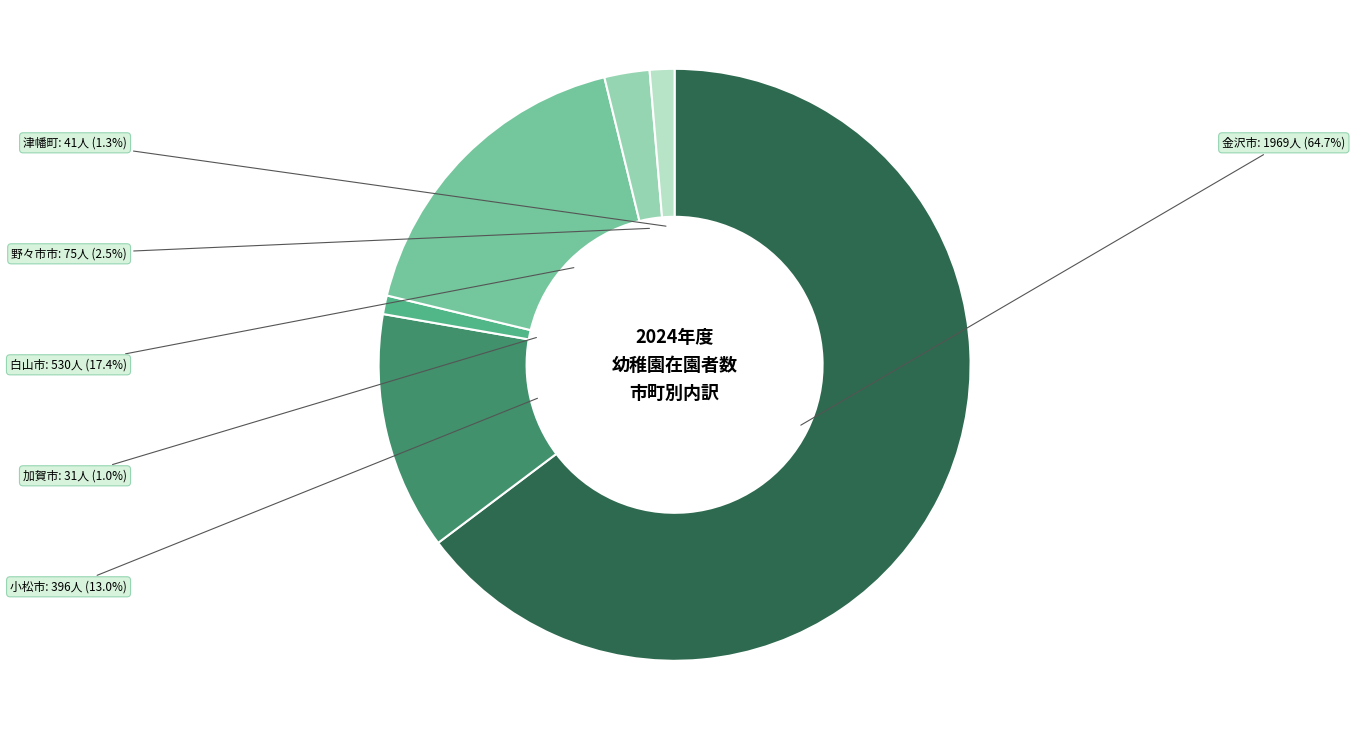

Does any single category account for the majority?

Yes